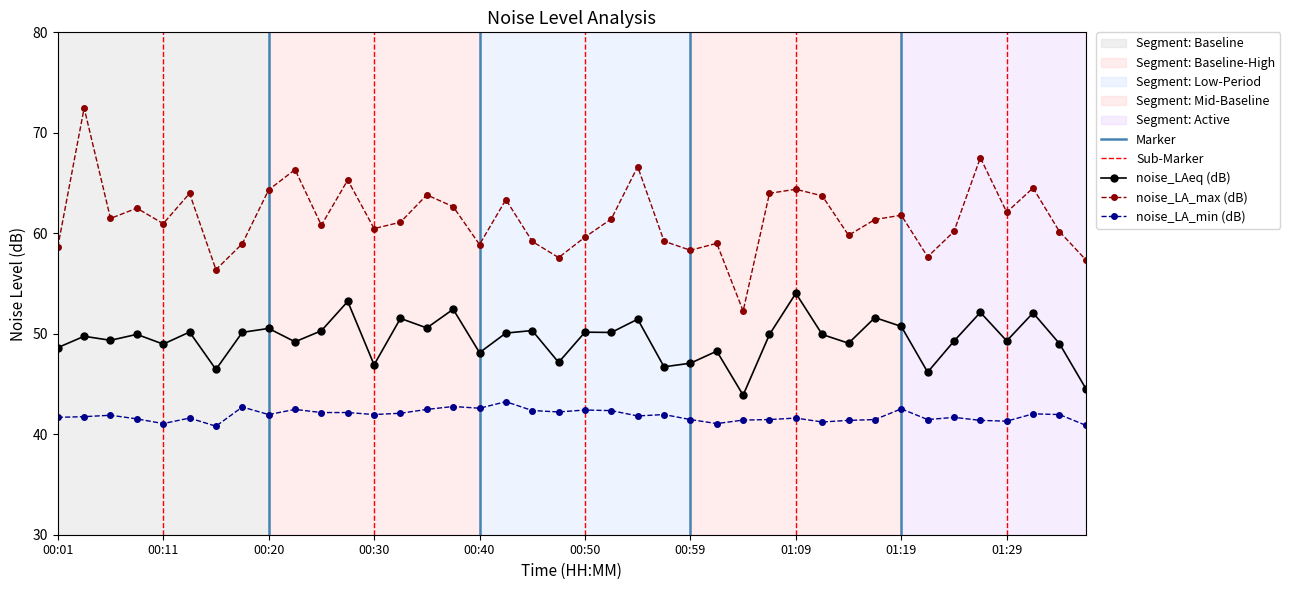

True or false: noise_LAeq and noise_LA_max cross at least once.

False